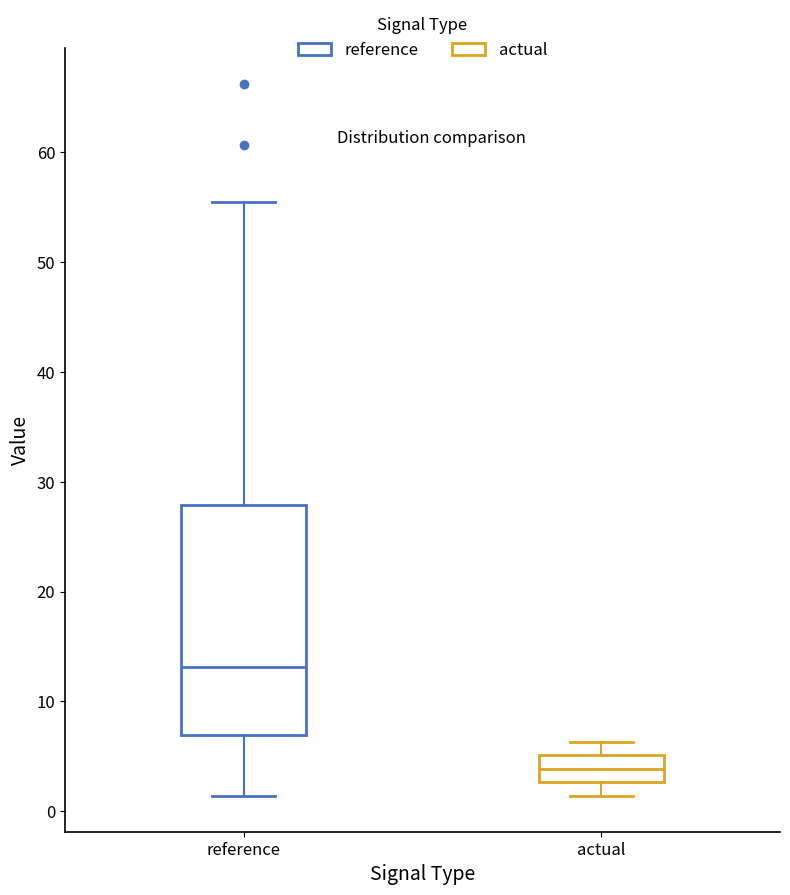

Reading left to right, transcribe this box plot: for each box, give where its median line is, the range the box spans, and where its two whiskers end, as read against the y-axis. The values are not printed on the chart, so give them approximately, as read against the axis.

reference: median 13, box 7 to 28, whiskers 1 to 55
actual: median 4, box 3 to 5, whiskers 1 to 6